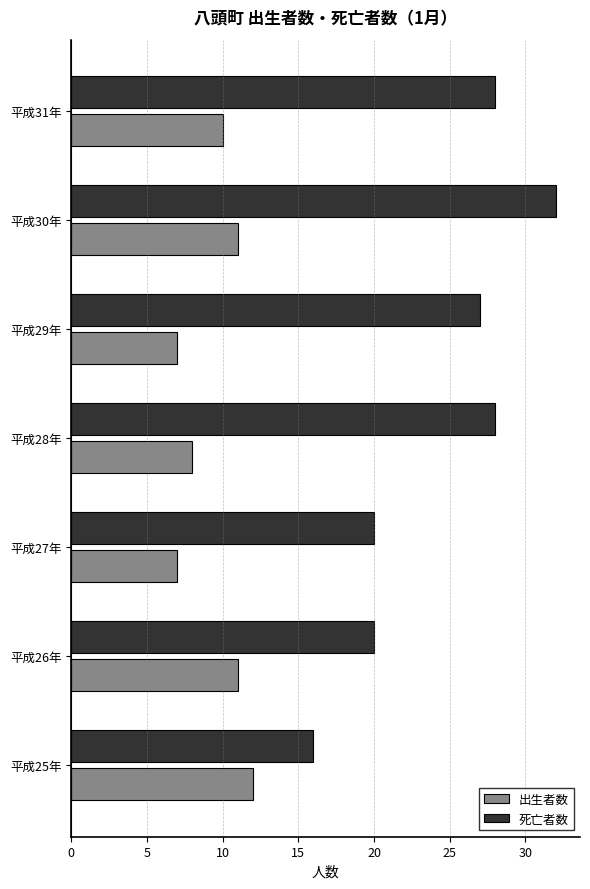

At which category is the sum across all series the highest?

平成30年